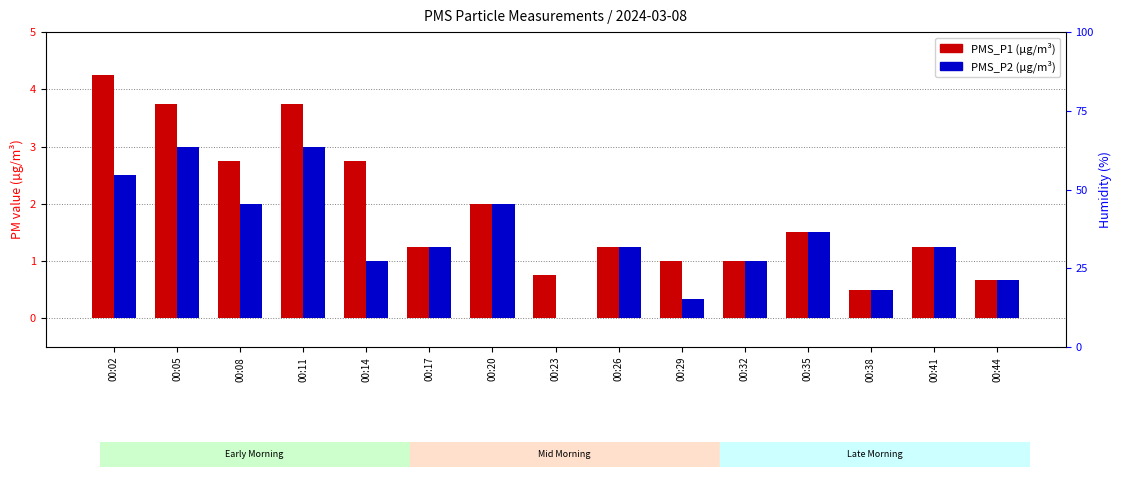

Which series has the largest range (max minus min)?

PMS_P1